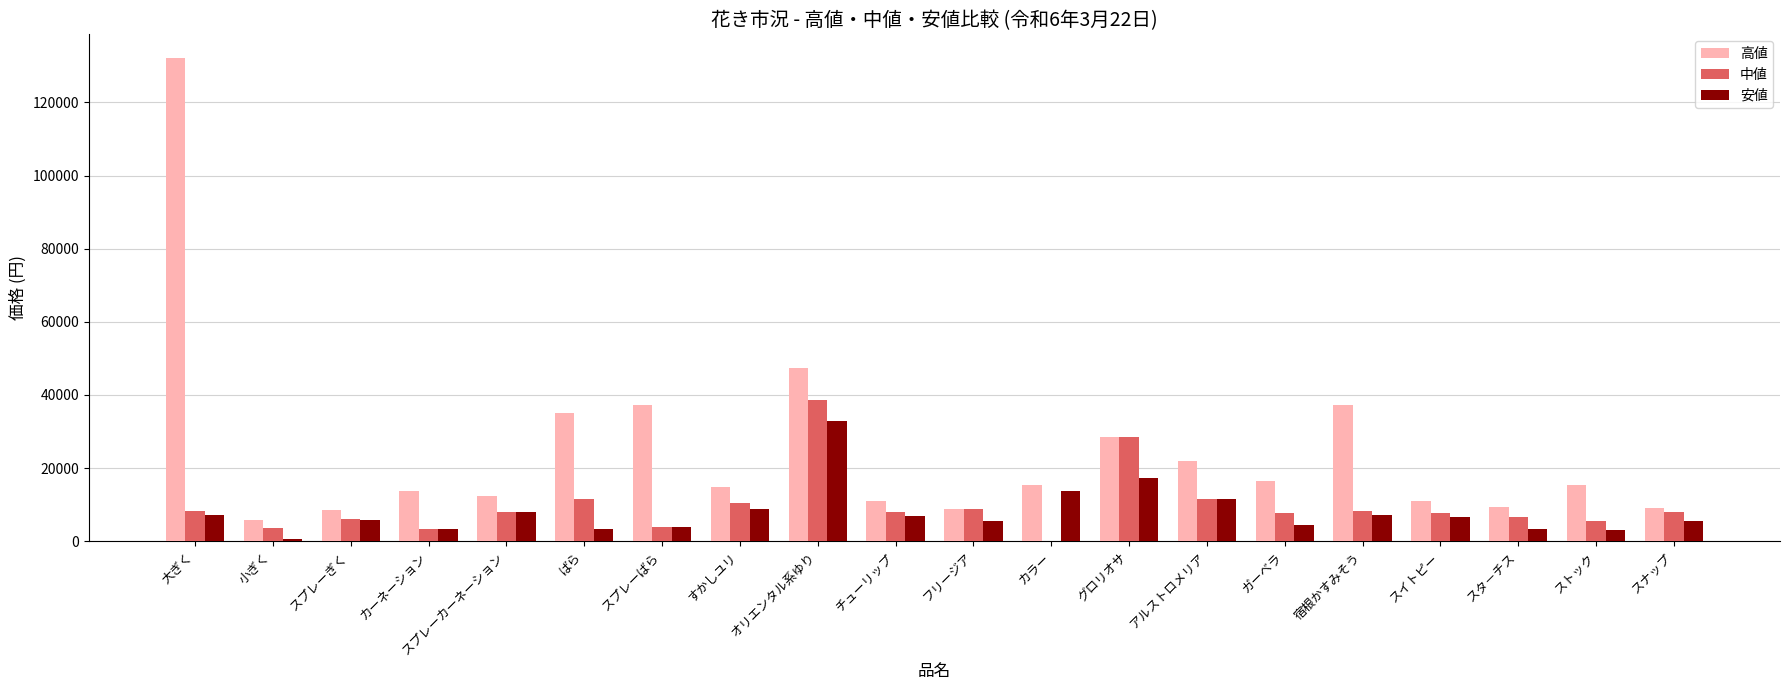

At which label does 高値 first exceed 15400?

大ぎく